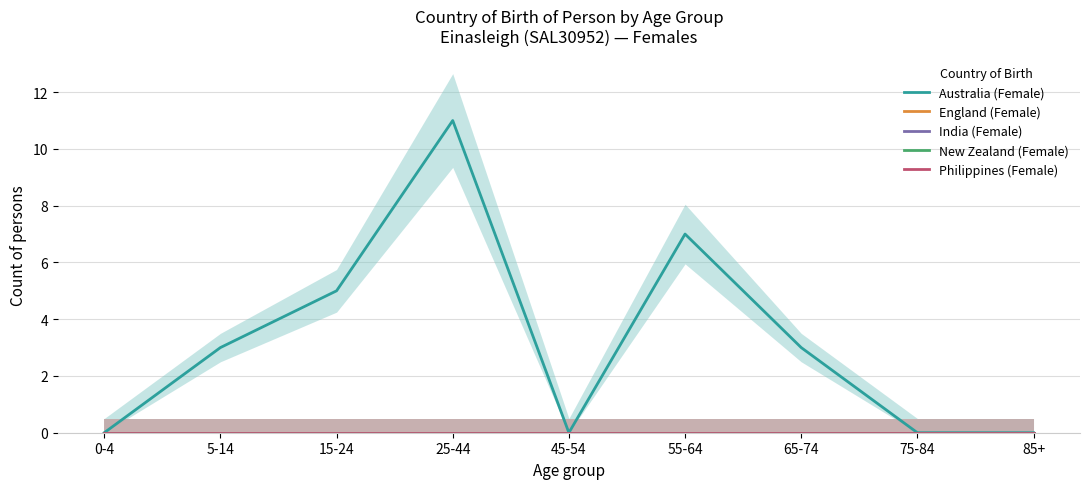

What is the total value across all series at 5-14?

3